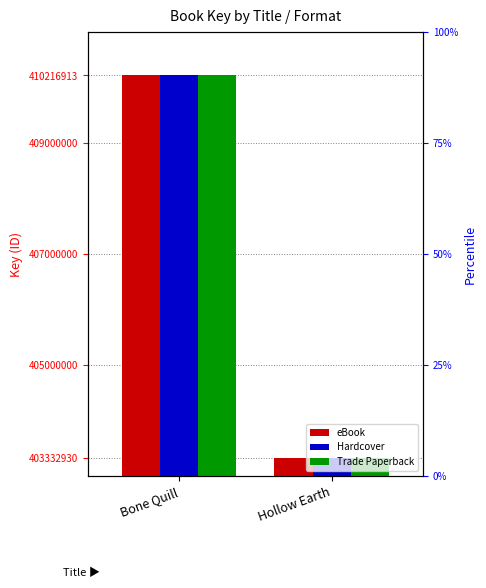

What position from the left is Bone Quill?

1